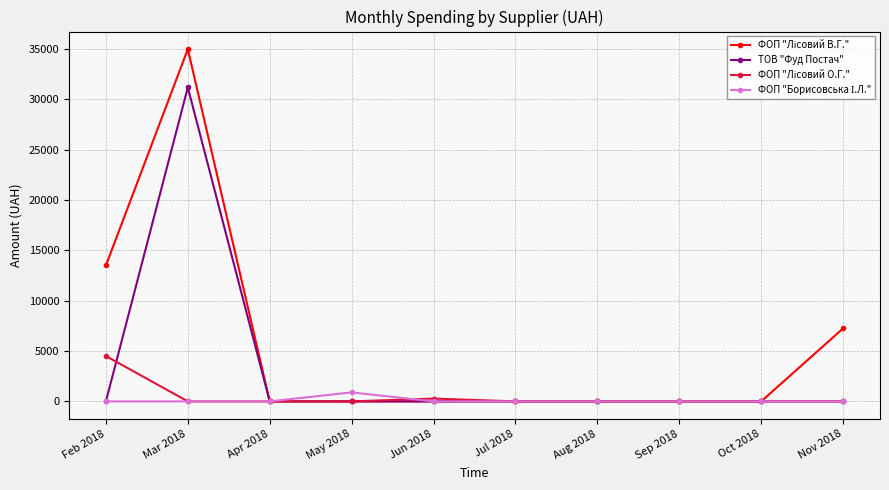

What is the greatest value displayed?

34962.1